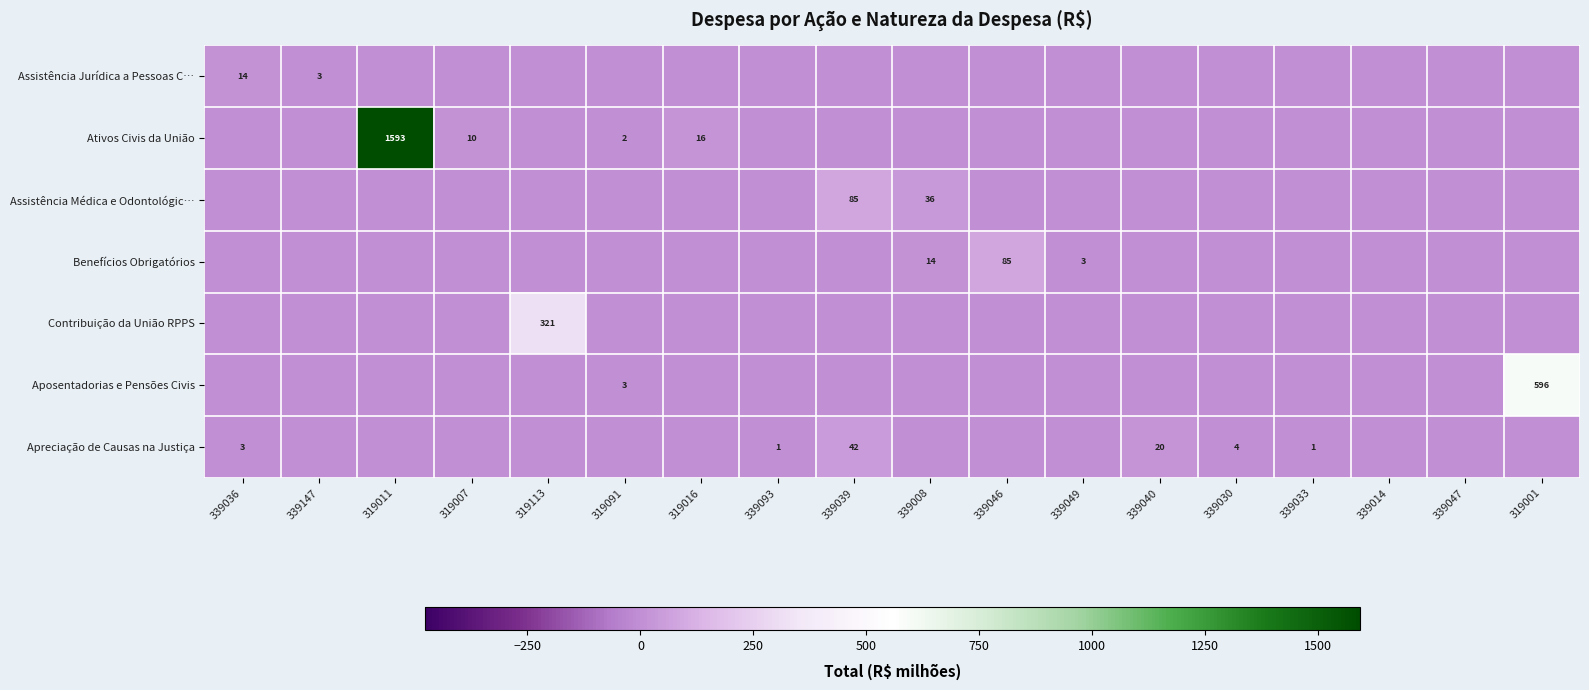

Is it true that Ativos Civis da União equals 0.0 at 339093?

True